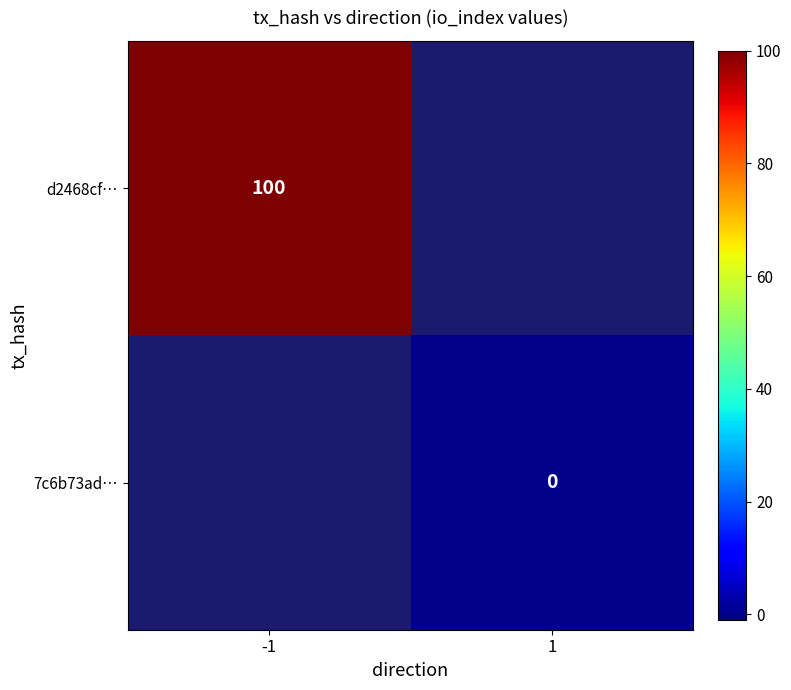

True or false: d2468cf… has a value of 100 at -1.

True